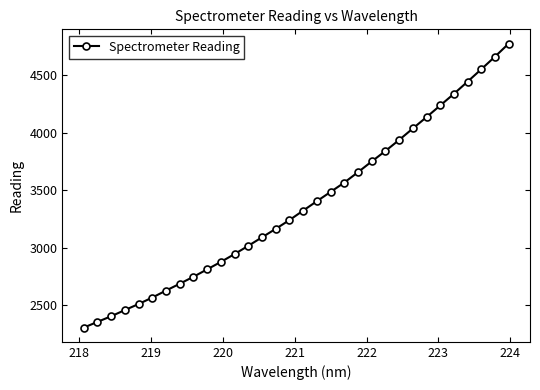

What is the value of the 9th point from the left?

2746.4